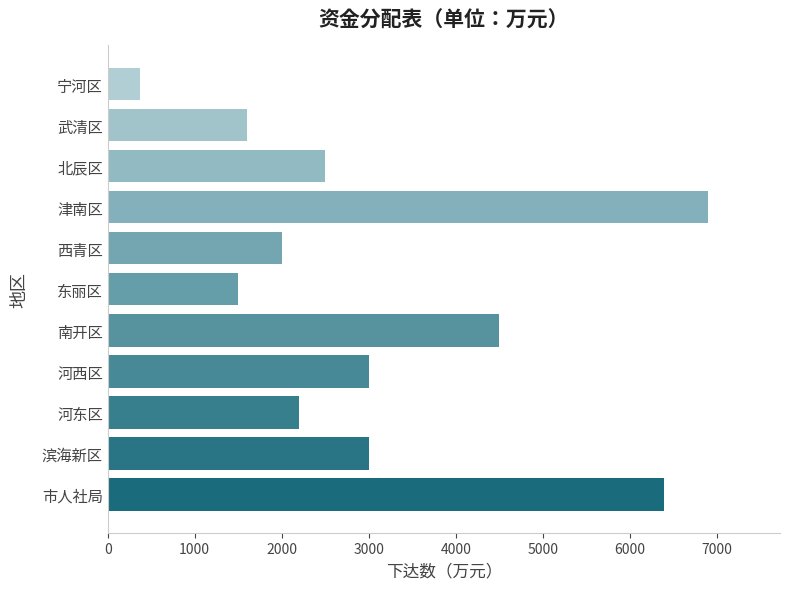

What is the greatest value displayed?

6900